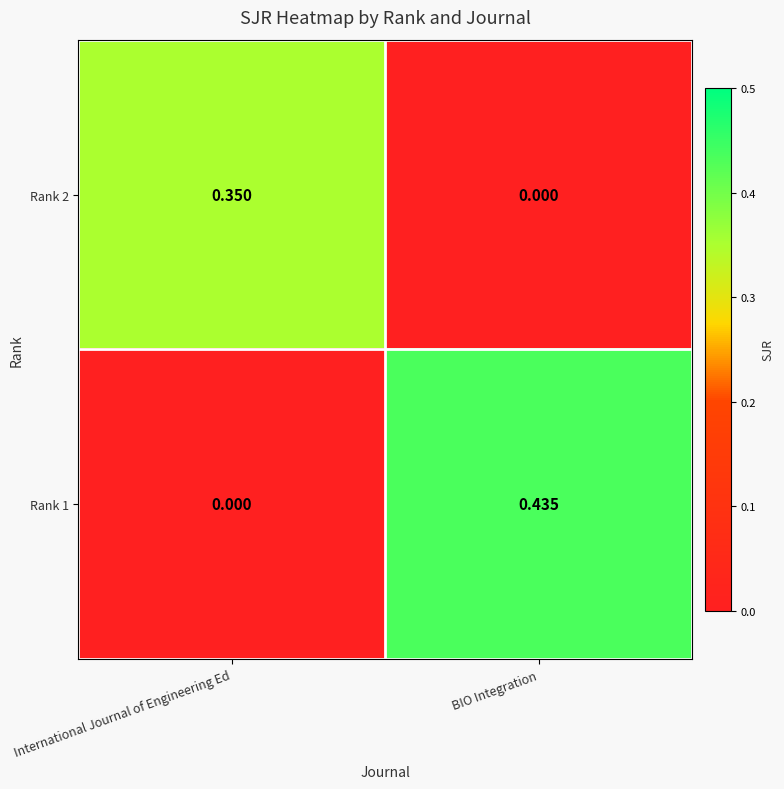

Rank the series at International Journal of Engineering Ed from lowest to highest value.

Rank 1, Rank 2